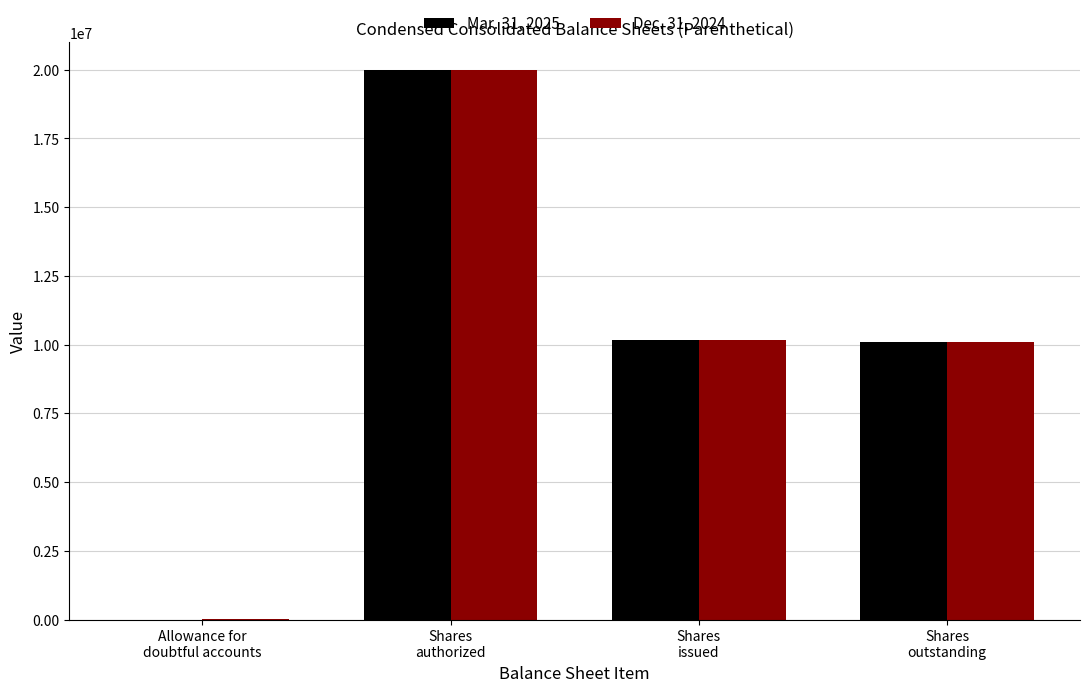

What are all the series names shown in the legend?

Mar. 31, 2025, Dec. 31, 2024